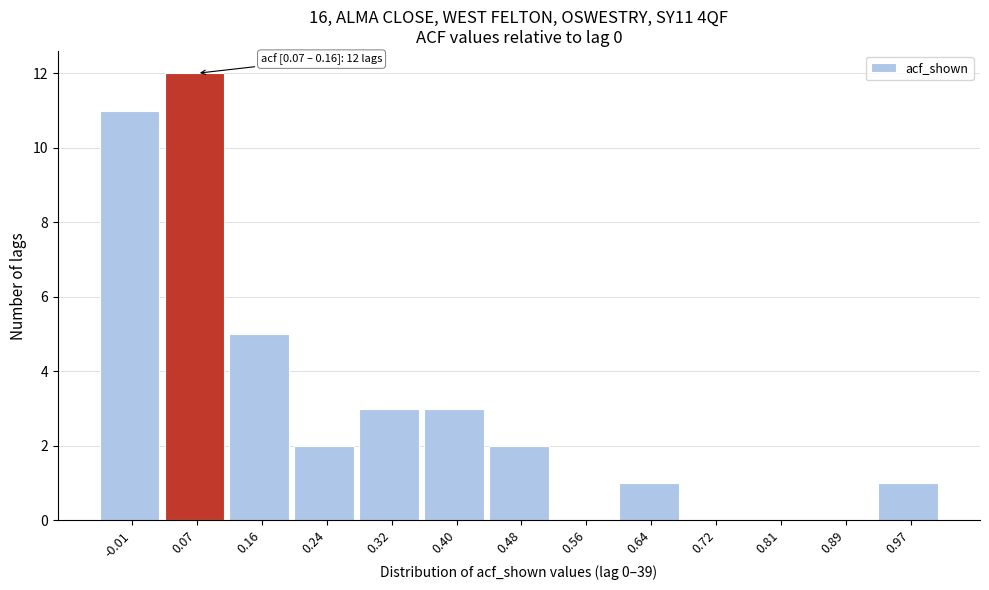

Reading left to right, transcribe all the data shown in this chart.

-0.01=11	0.07=12	0.16=5	0.24=2	0.32=3	0.40=3	0.48=2	0.56=0	0.64=1	0.72=0	0.81=0	0.89=0	0.97=1